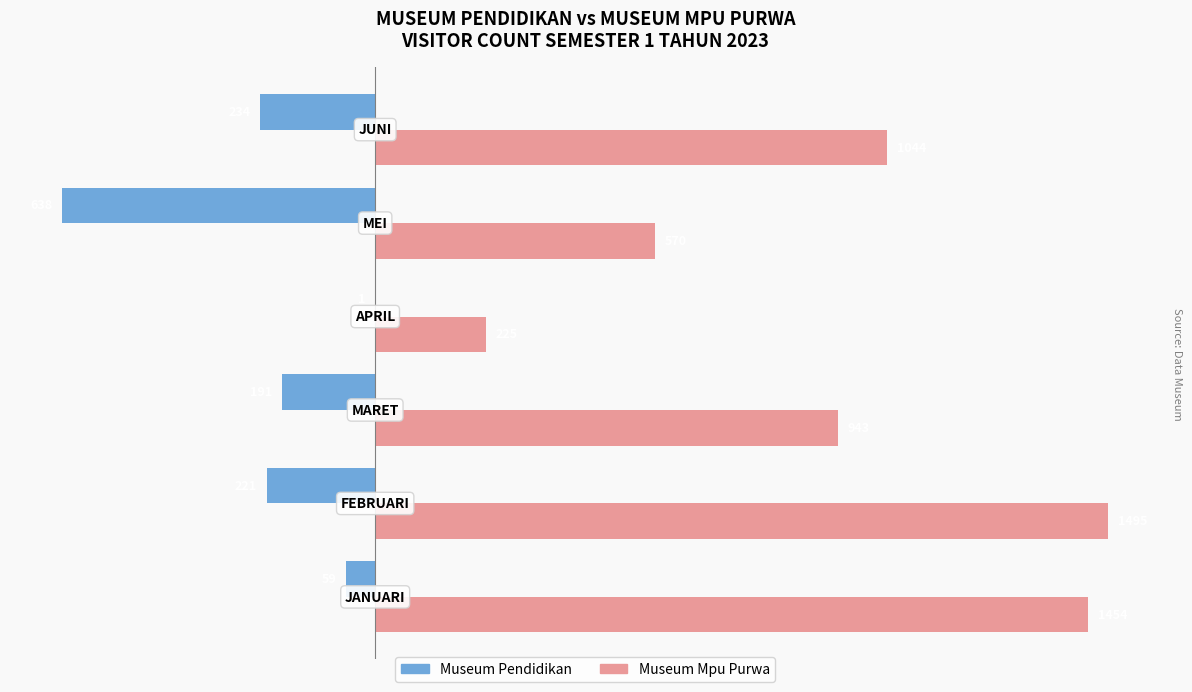

What is the sum of all Museum Pendidikan values?

-1344